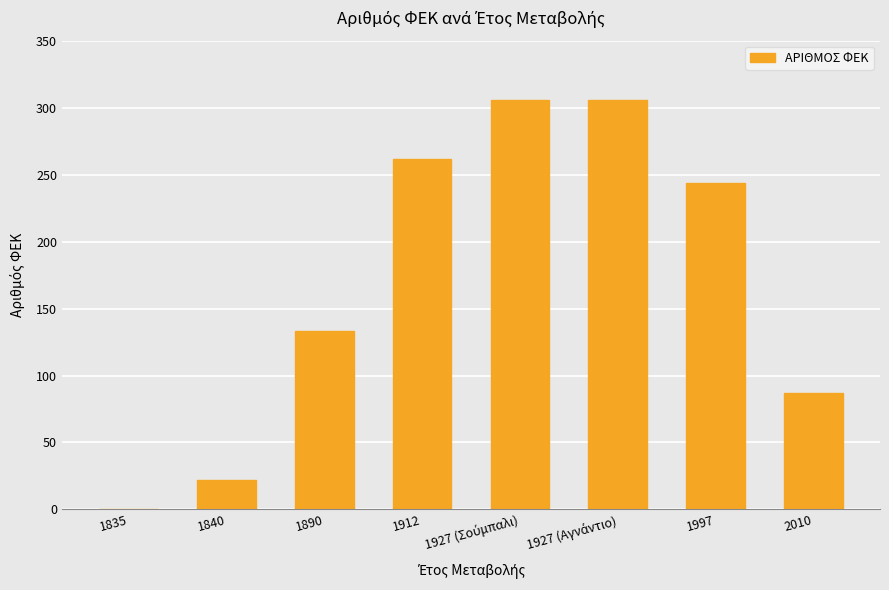

Where is the data nearest to the value 153?

1890